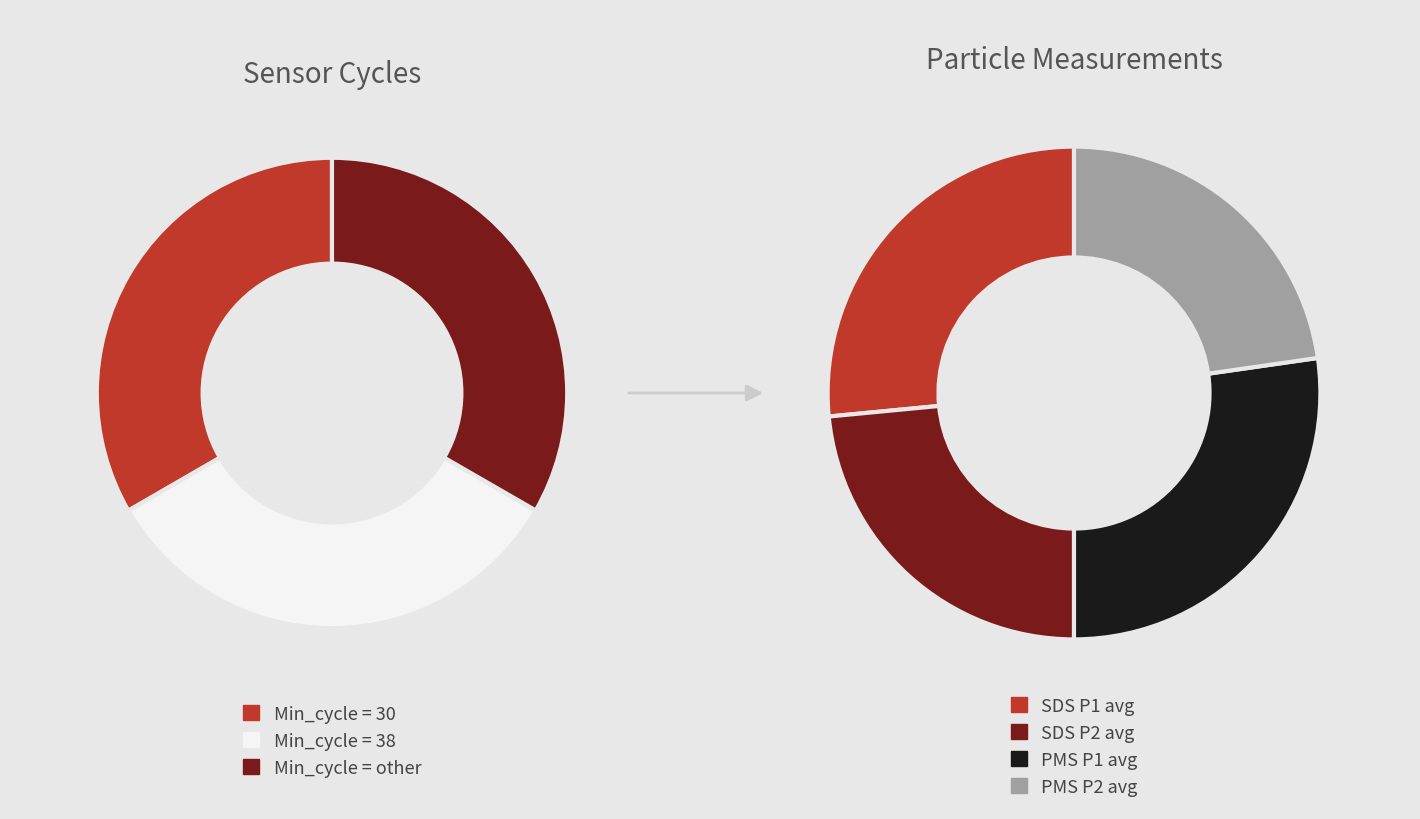

The Min_cycle=30 slice represents 25% of the pie. True or false?

False